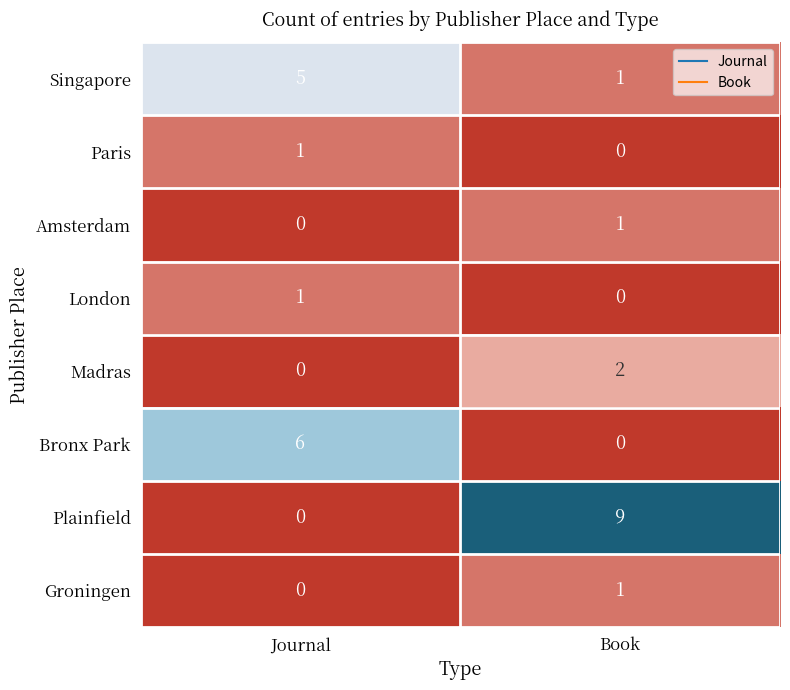

Where is Groningen nearest to the value 0?

Journal